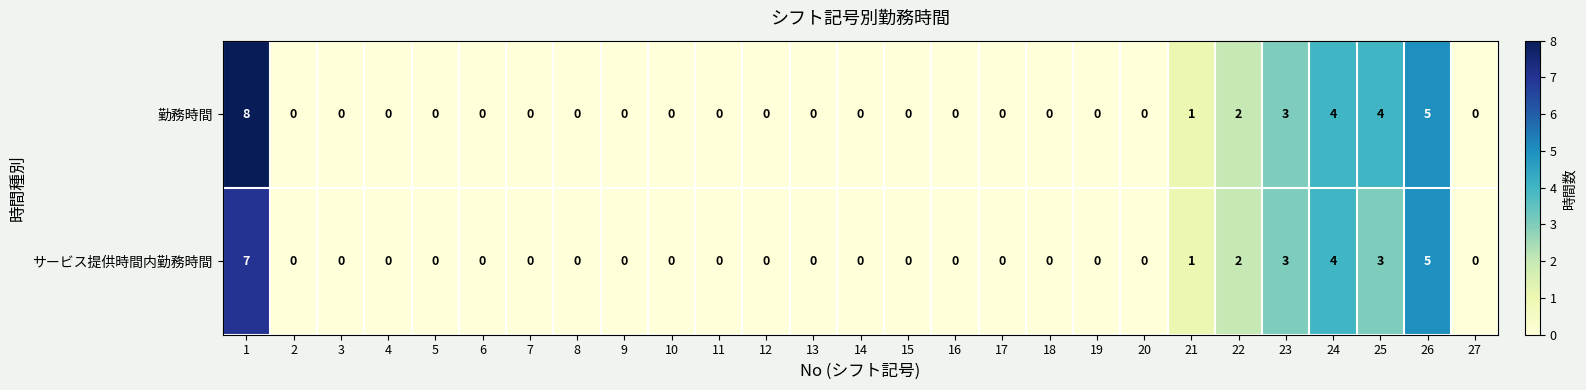

True or false: 勤務時間 has a value of 0 at 21.

False